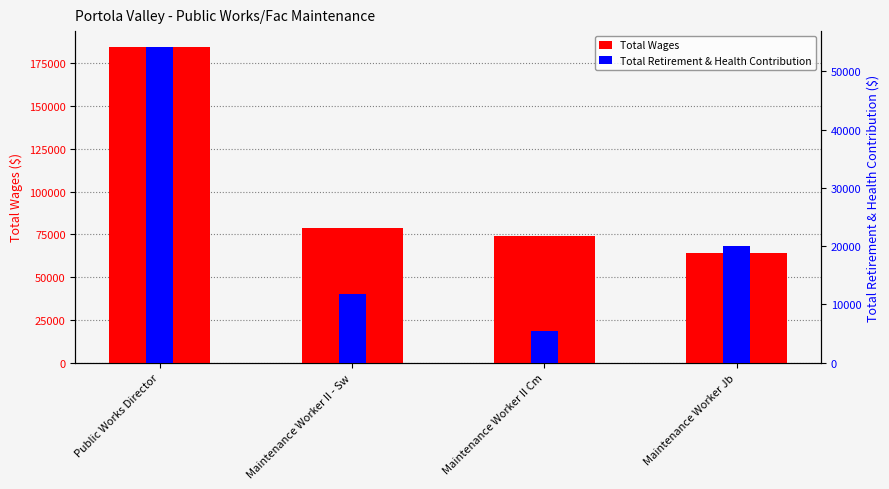

Rank the categories by Total Wages value from highest to lowest.

Public Works Director, Maintenance Worker II - Sw, Maintenance Worker II Cm, Maintenance Worker Jb